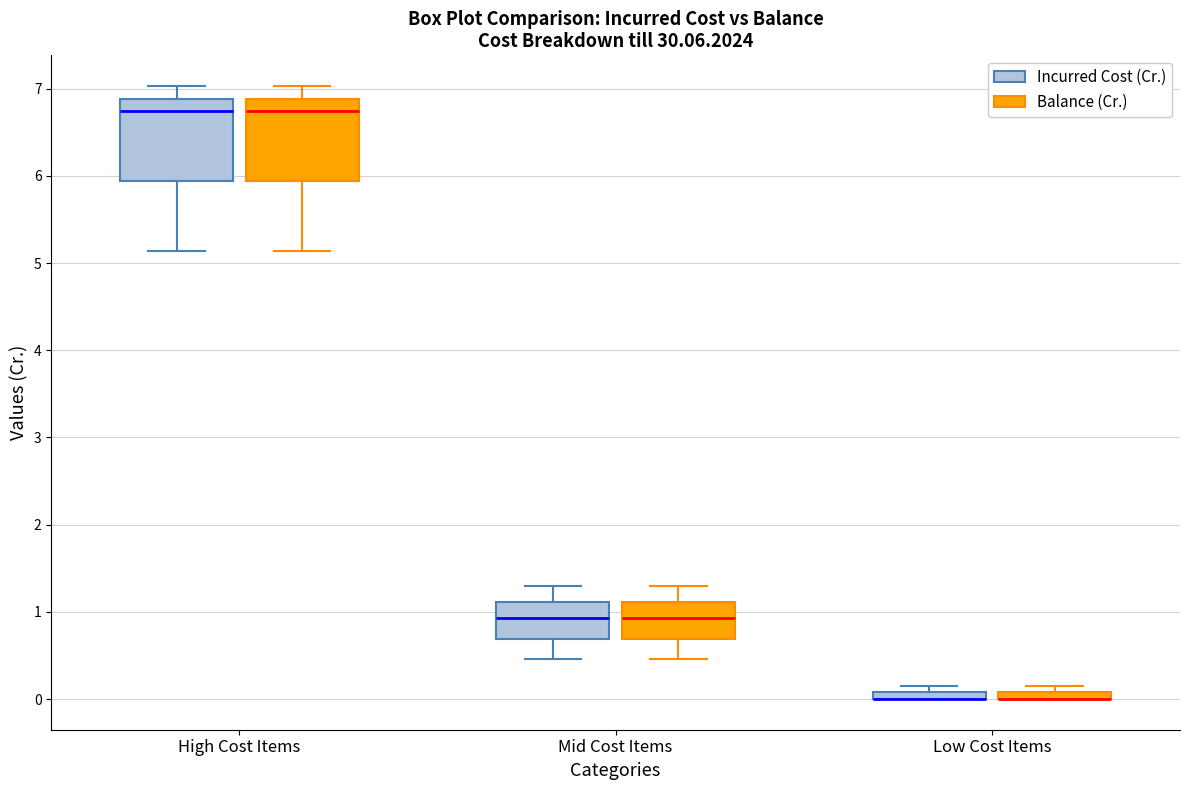

Where does the median line of the box for High Cost Items (Balance (Cr.)) sit on the y-axis? The values are not printed on the chart, so give them approximately, as read against the axis.

6.7